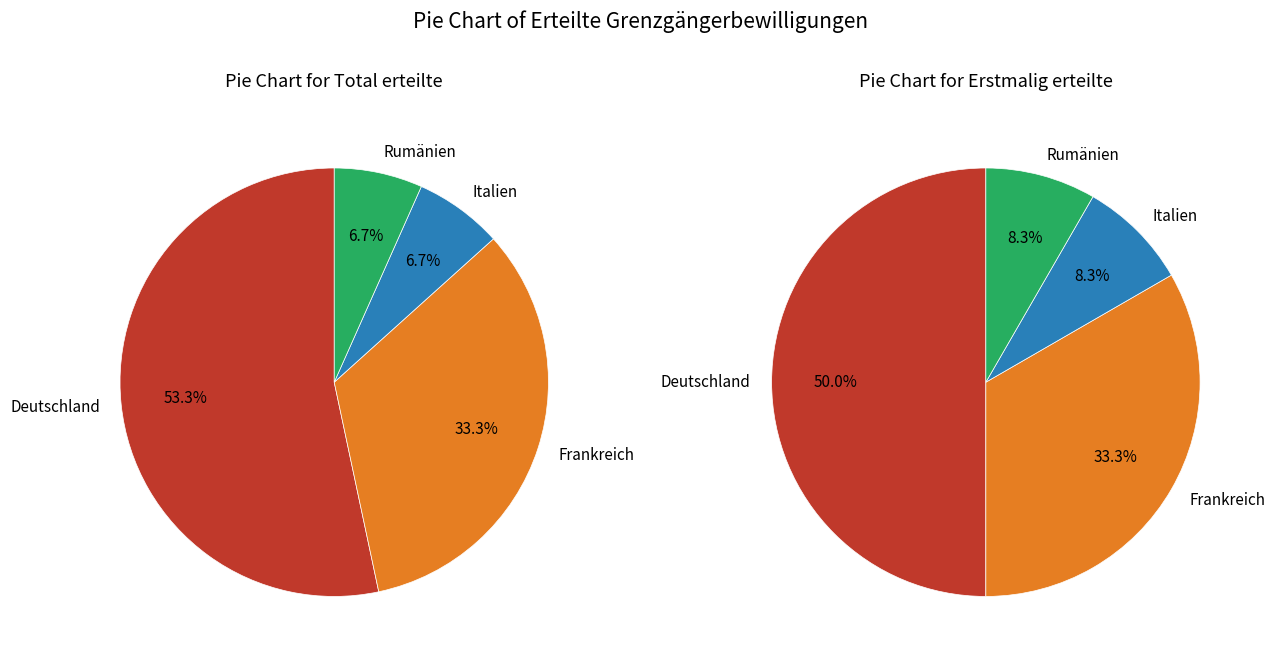

How much of the chart is everything except Rumänien?

93.3%